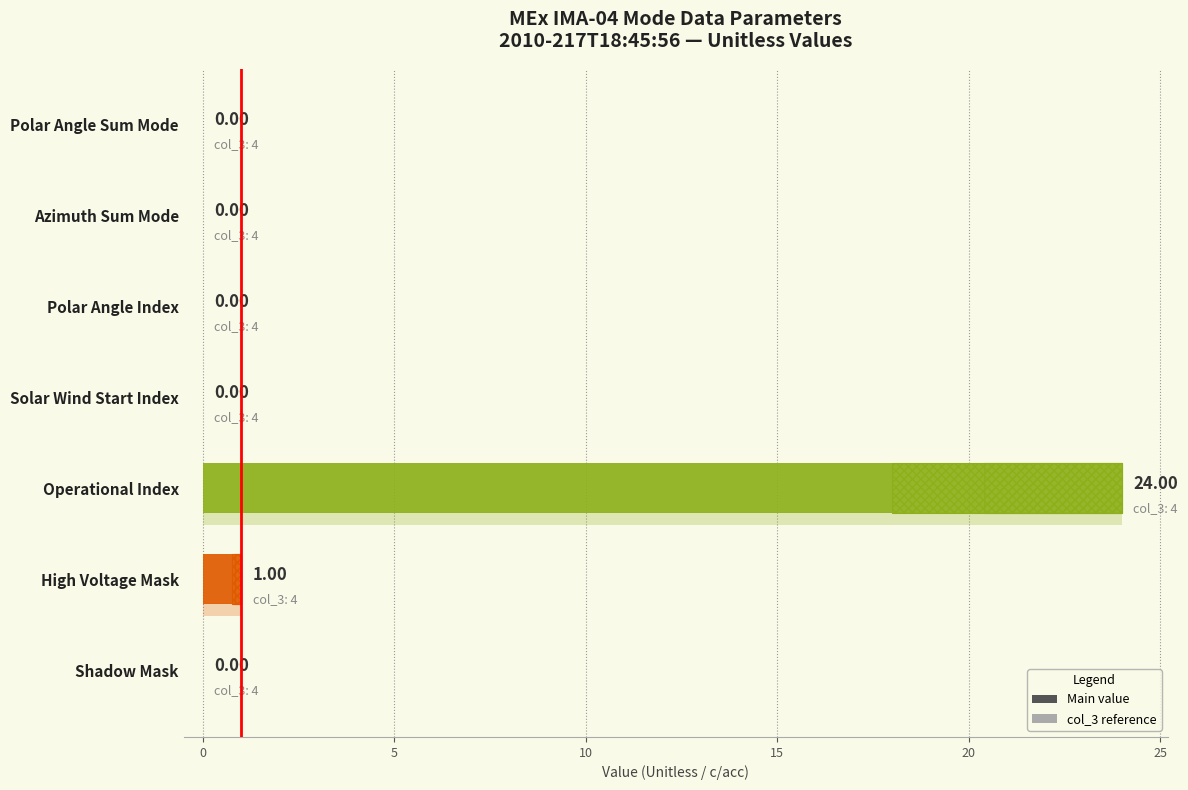

Does the chart contain stacked bars?

No